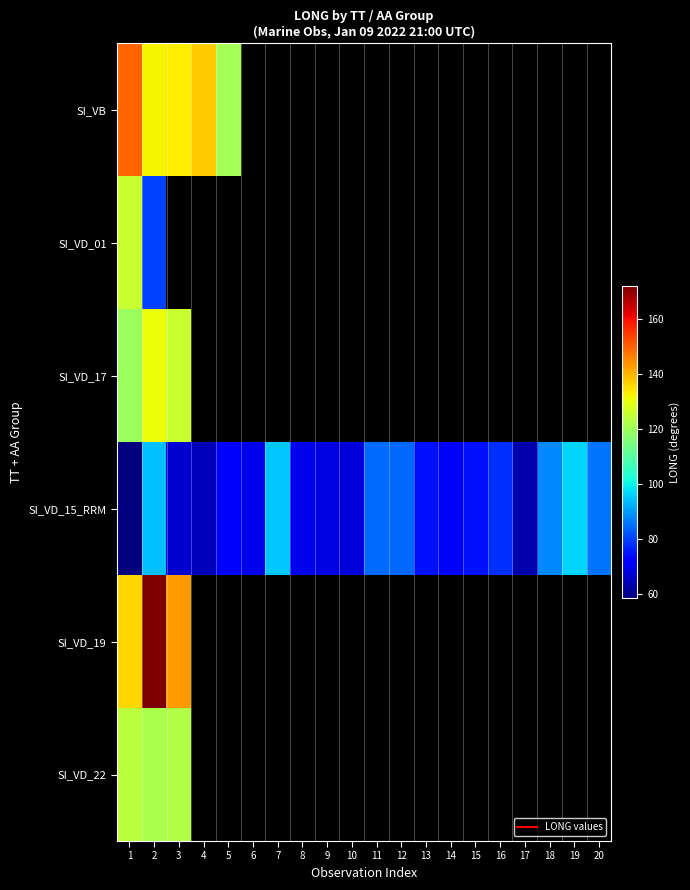

The value of SI_VB at 5 is 121.1. True or false?

True